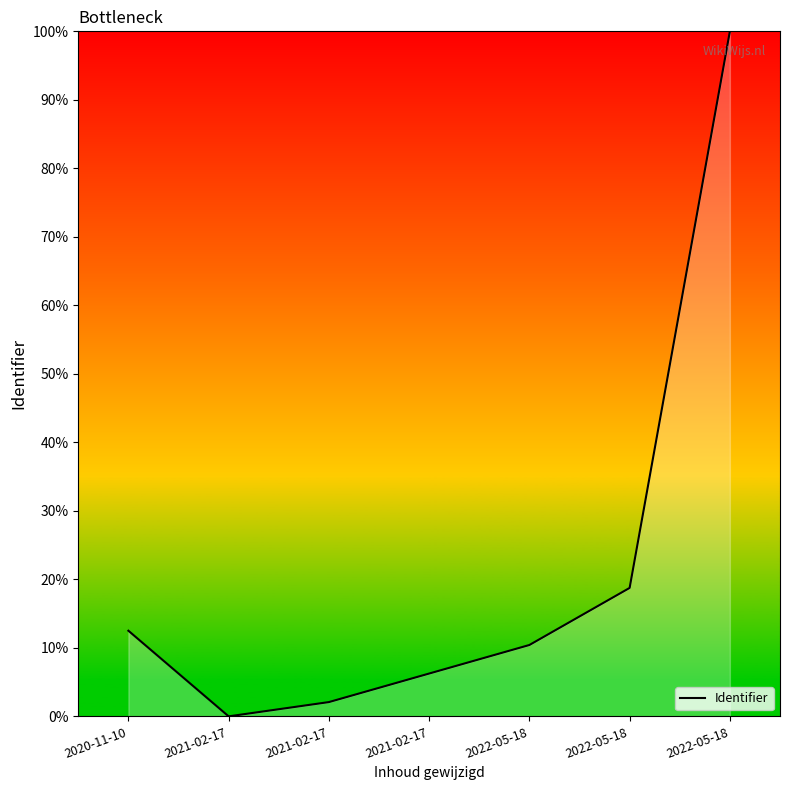

What is the sum of the values at 2021-02-17 and 2022-05-18?

102.1